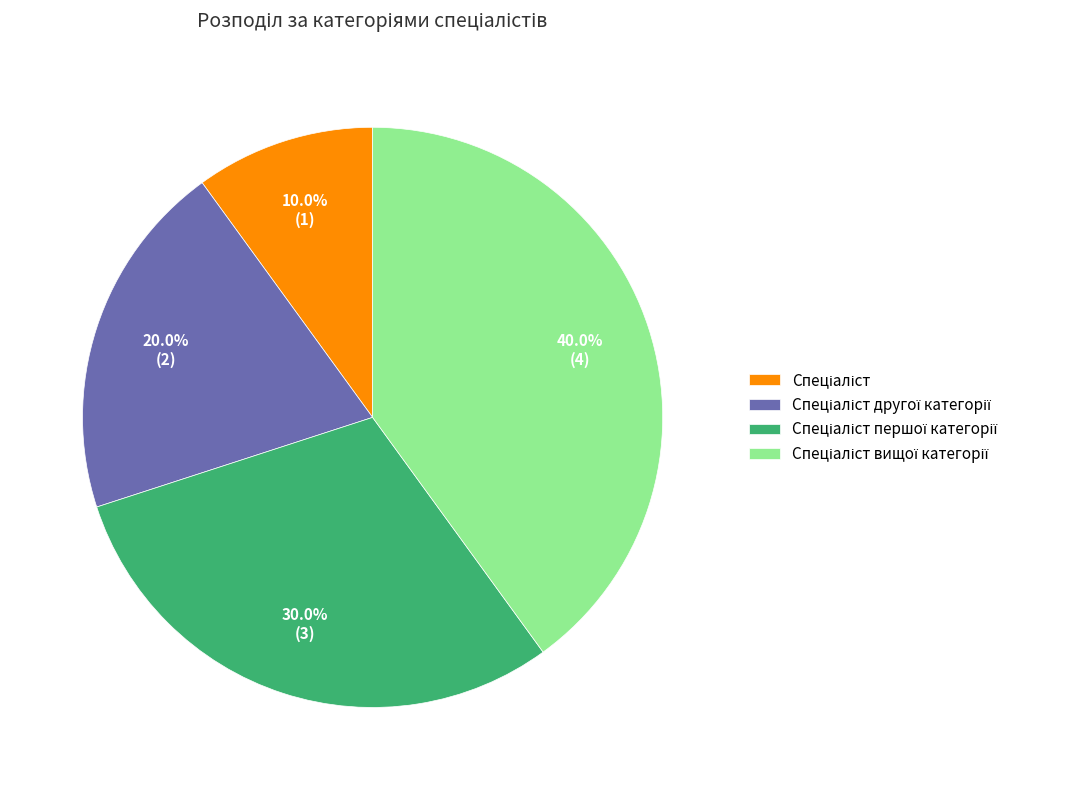

To the nearest percent, what is the difference between the largest and smallest slice percentages?

30%